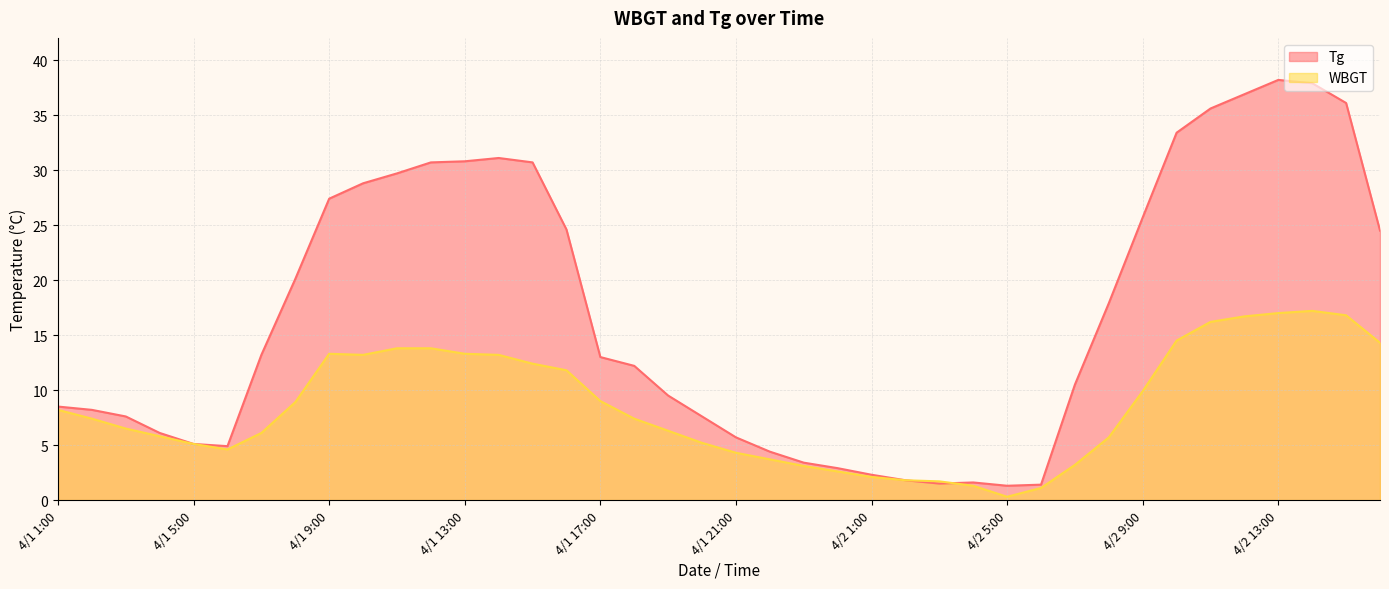

Is it true that Tg equals 64.3 at 4/2 14:00?

False